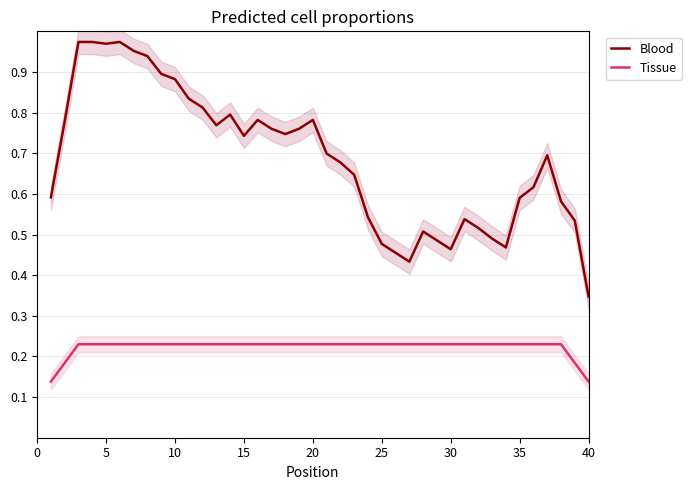

Reading right to left, extract all data points from this chart.

Blood: 0.3	0.5	0.6	0.7	0.6	0.6	0.5	0.5	0.5	0.5	0.5	0.5	0.5	0.4	0.5	0.5	0.5	0.6	0.7	0.7	0.8	0.8	0.7	0.8	0.8	0.7	0.8	0.8	0.8	0.8	0.9	0.9	0.9	1.0	1.0	1.0	1.0	1.0	0.8	0.6
Tissue: 0.1	0.2	0.2	0.2	0.2	0.2	0.2	0.2	0.2	0.2	0.2	0.2	0.2	0.2	0.2	0.2	0.2	0.2	0.2	0.2	0.2	0.2	0.2	0.2	0.2	0.2	0.2	0.2	0.2	0.2	0.2	0.2	0.2	0.2	0.2	0.2	0.2	0.2	0.2	0.1